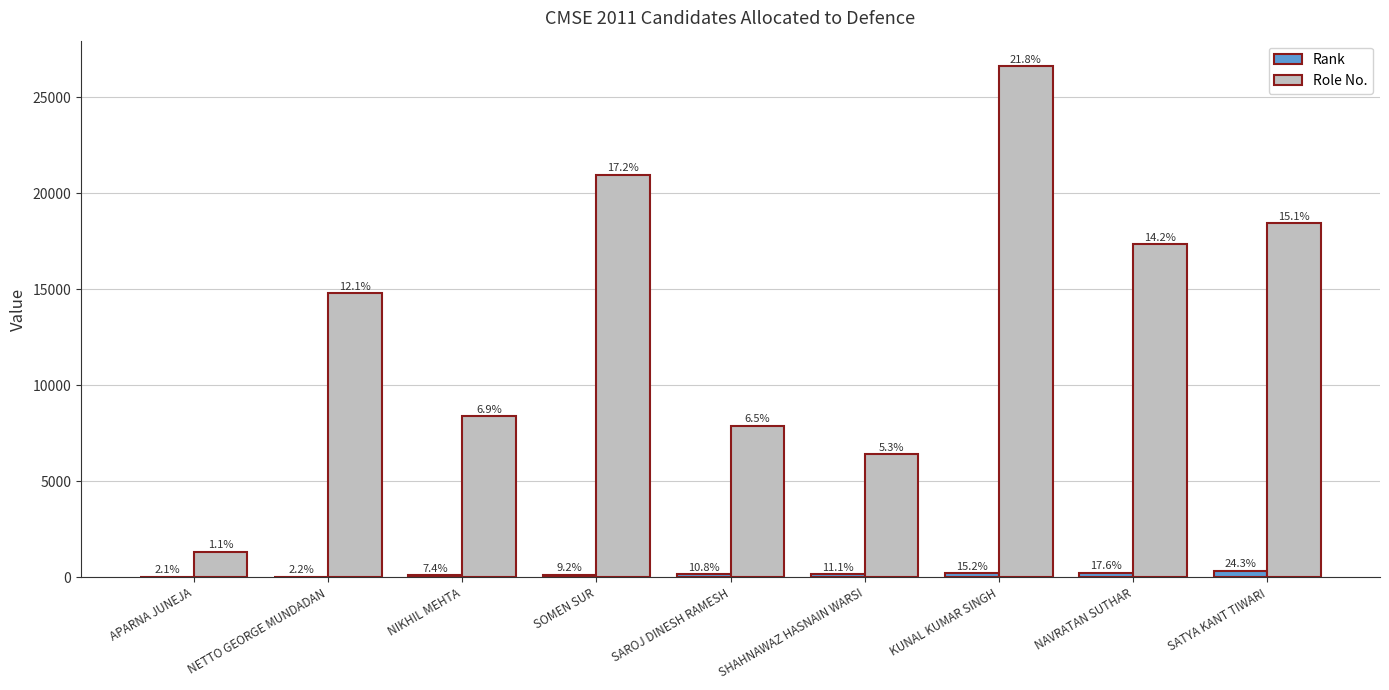

What is the sum of the Role No. values at SOMEN SUR and NAVRATAN SUTHAR?

38299